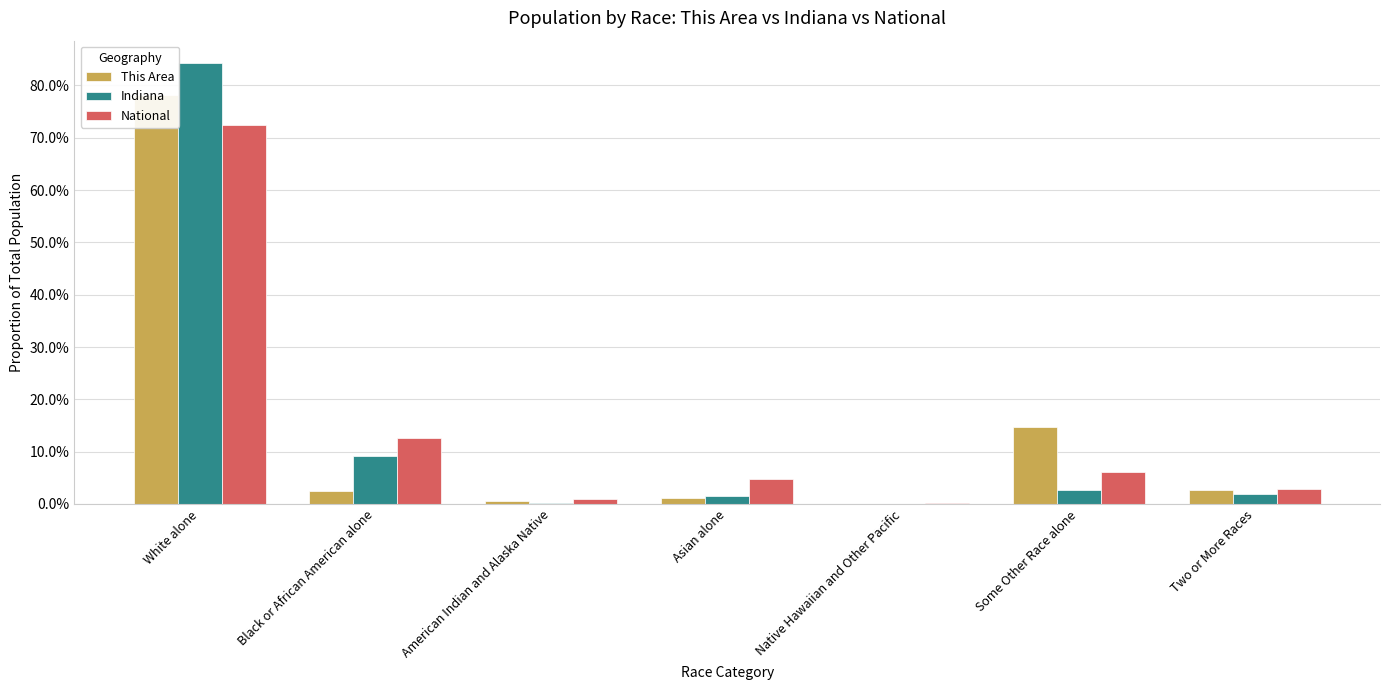

At which label does This Area reach its minimum?

Native Hawaiian and Other Pacific